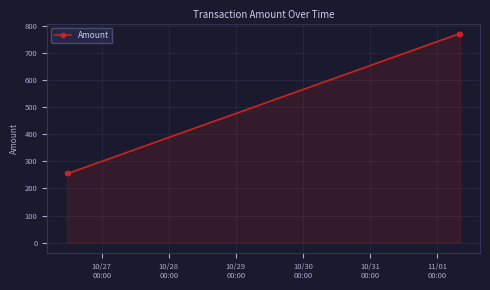

What is the sum of all values?

2049.6